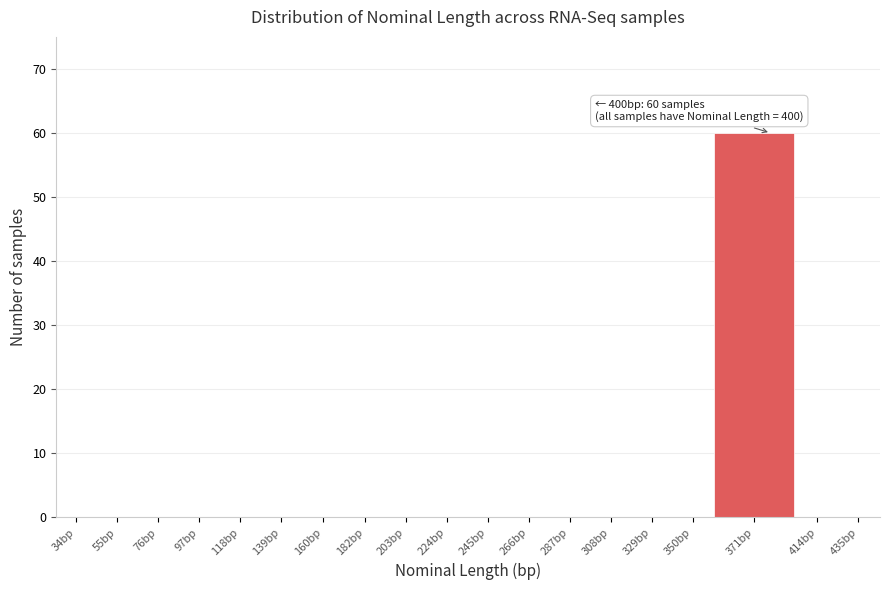

Reading left to right, extract all data points from this chart.

34bp=0	55bp=0	76bp=0	97bp=0	118bp=0	139bp=0	160bp=0	182bp=0	203bp=0	224bp=0	245bp=0	266bp=0	287bp=0	308bp=0	329bp=0	350bp=0	371bp=60	414bp=0	435bp=0